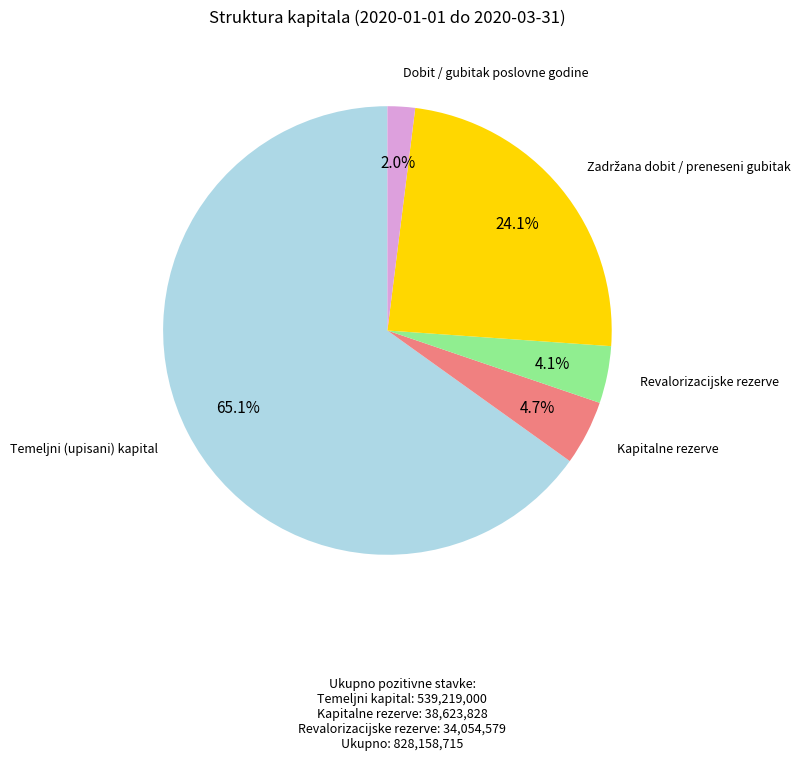

Count the number of slices in the pie.

5